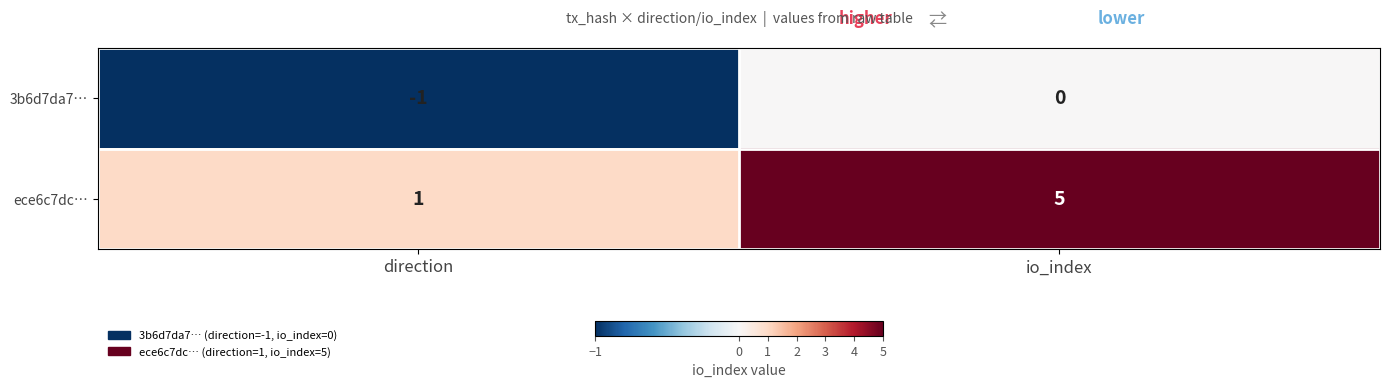

What is the spread (max minus min) of values at io_index?

5